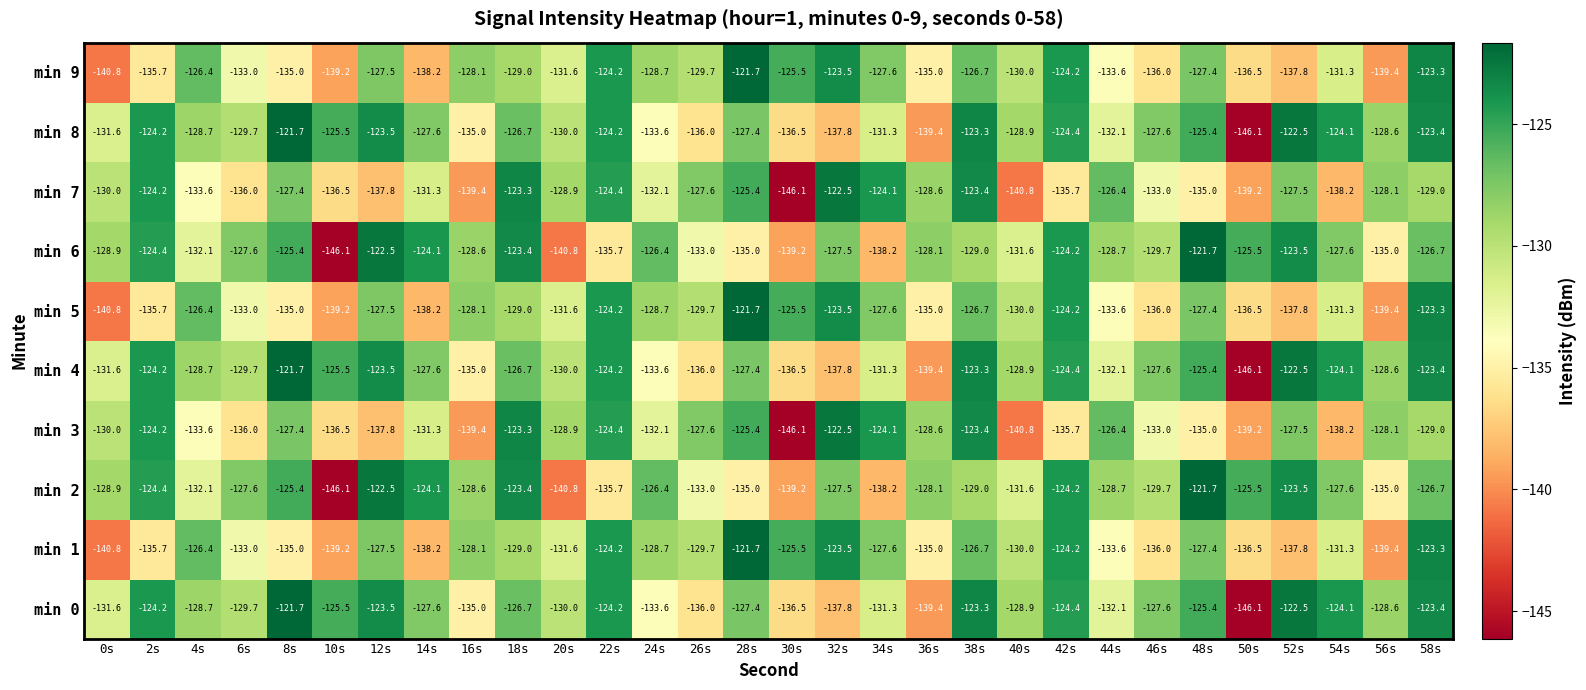

Where is min 3 nearest to the value -134?

4s